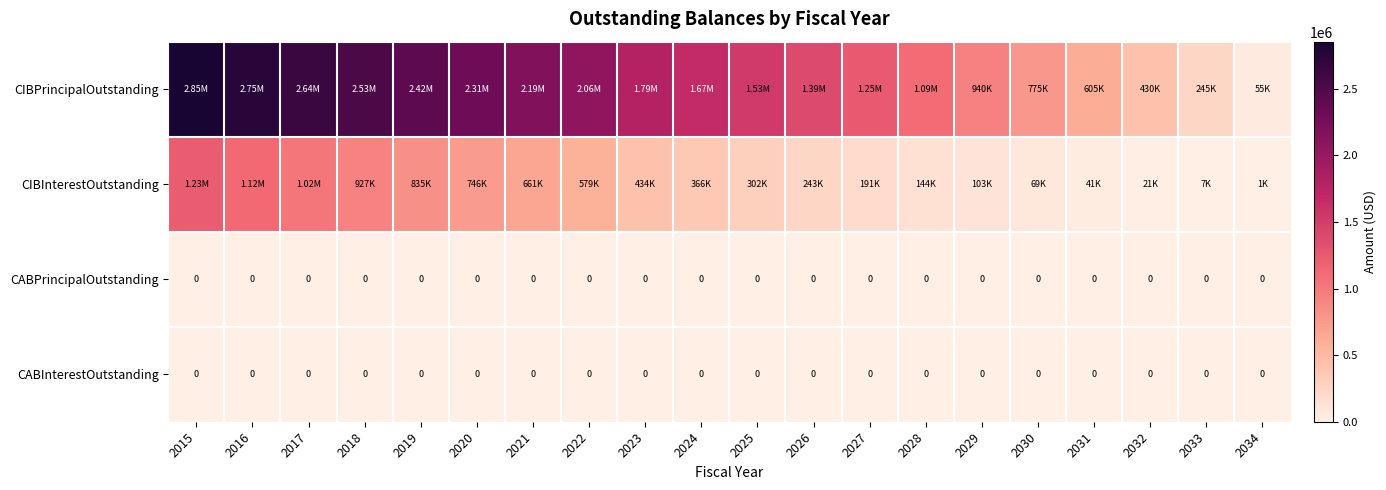

Which series changed the most between 2018 and 2023?

CIBPrincipalOutstanding